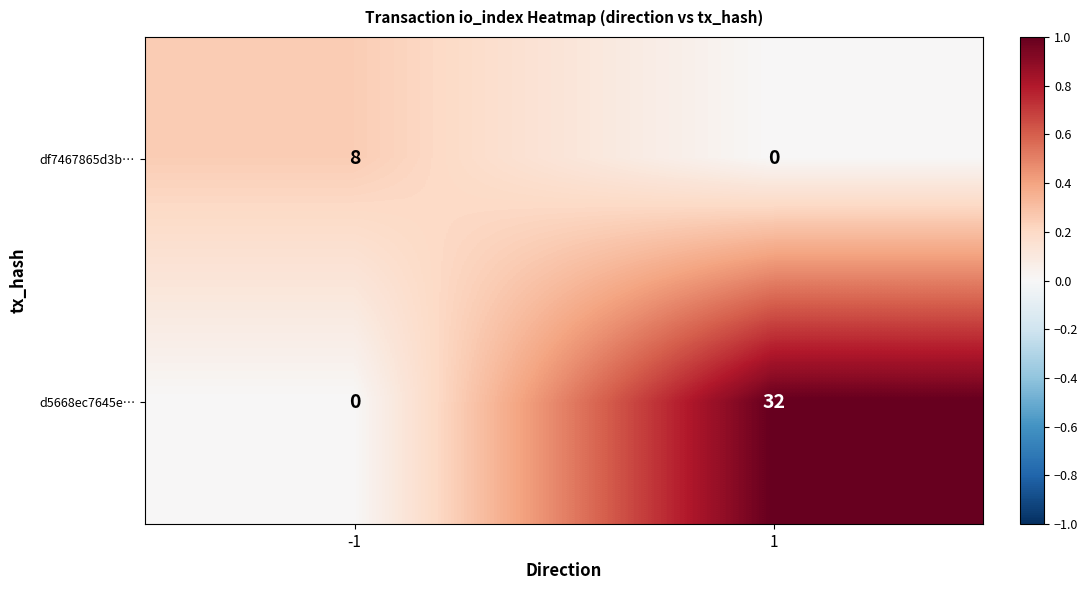

List the labels in order of d5668ec7645e… value, smallest first.

-1, 1